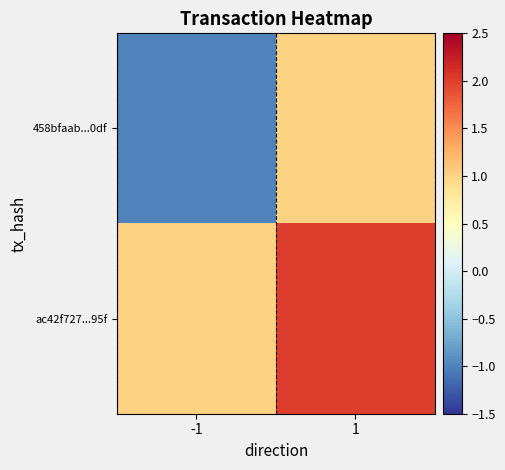

Which category has the highest value across all series?

1